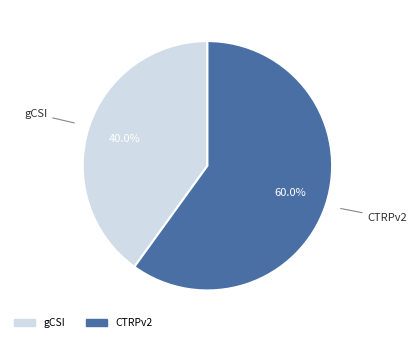

How many segments does this pie chart have?

2